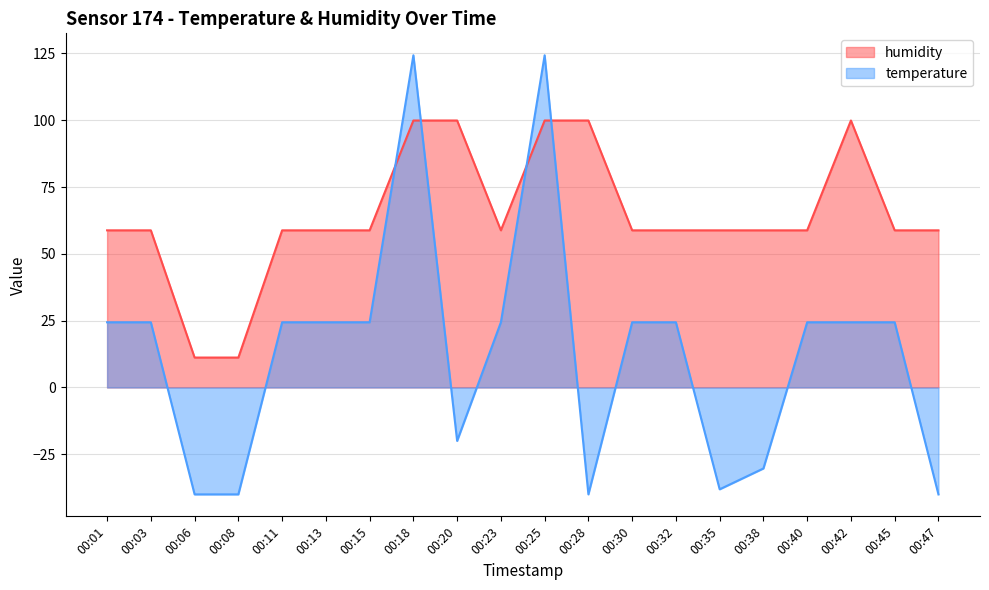

How many values in the temperature series exceed 24?

13